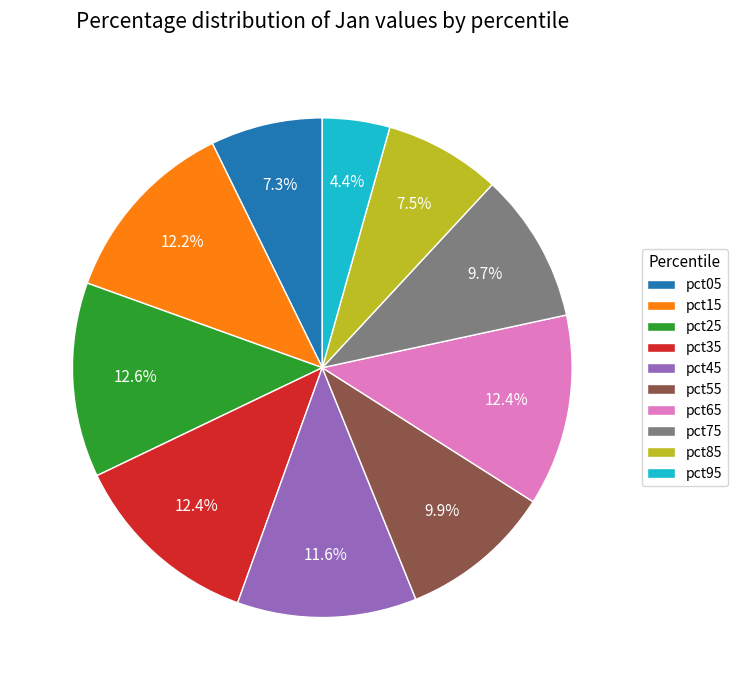

The pct95 slice represents 19% of the pie. True or false?

False